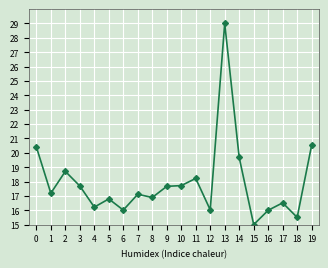

How many lines are shown in the chart?

1